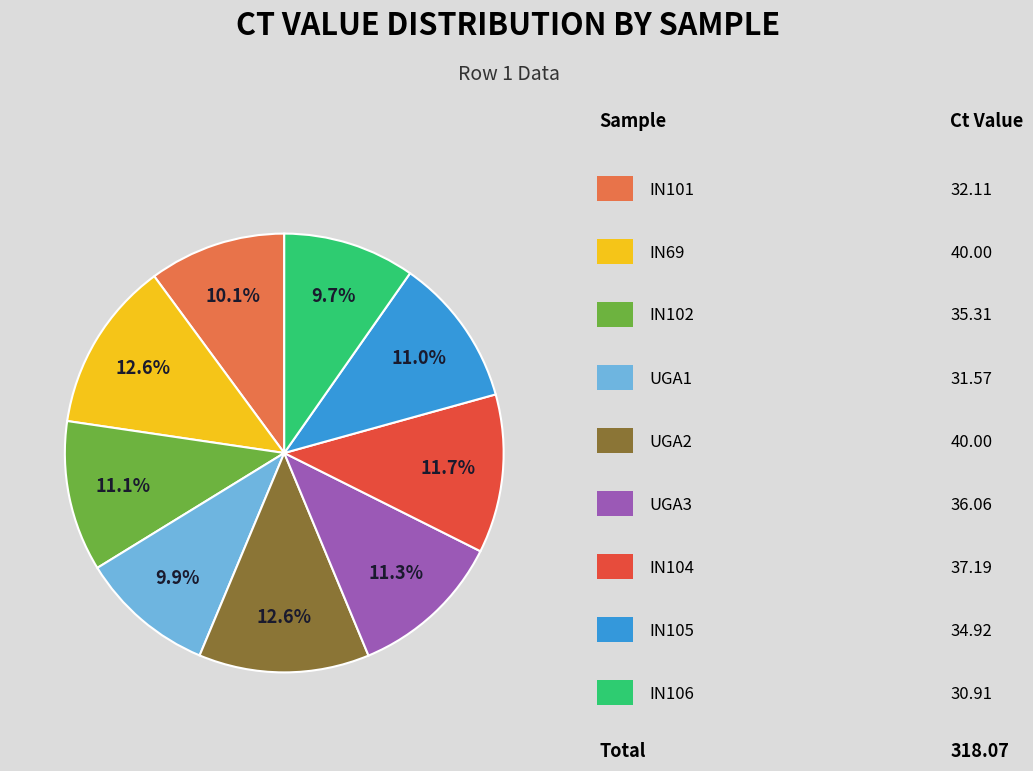

Is there any slice that represents more than half of the pie?

No